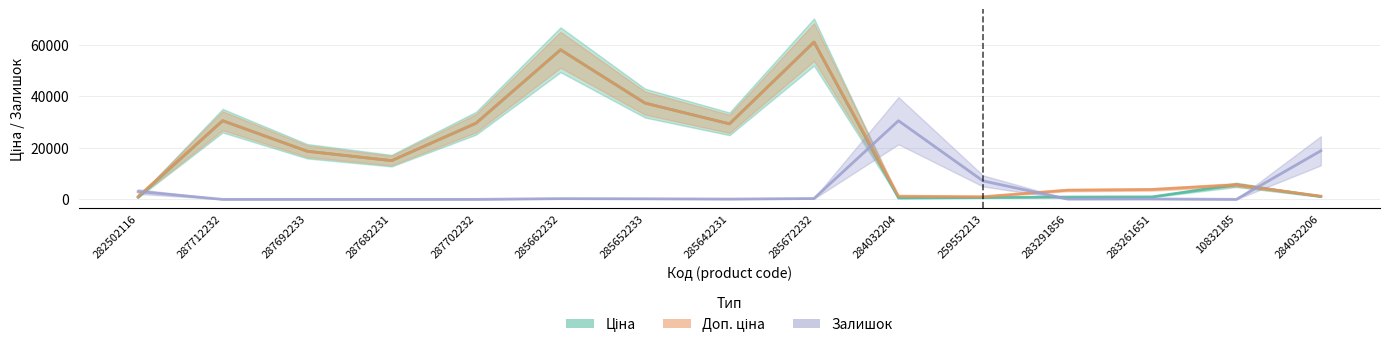

What is the total value across all series at 283291856?

4579.8